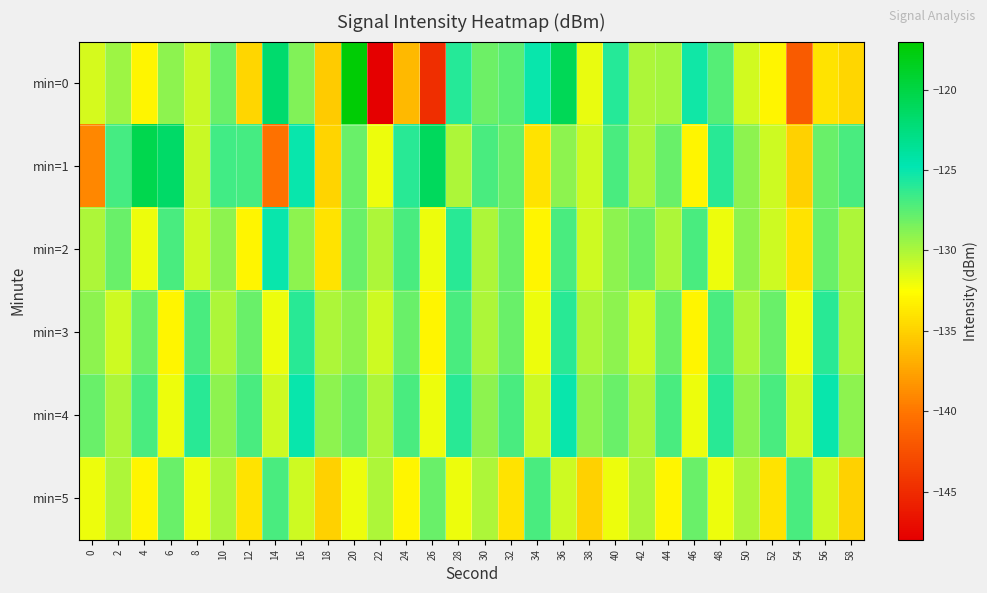

What is the difference between the highest and lowest values at 48?

6.0